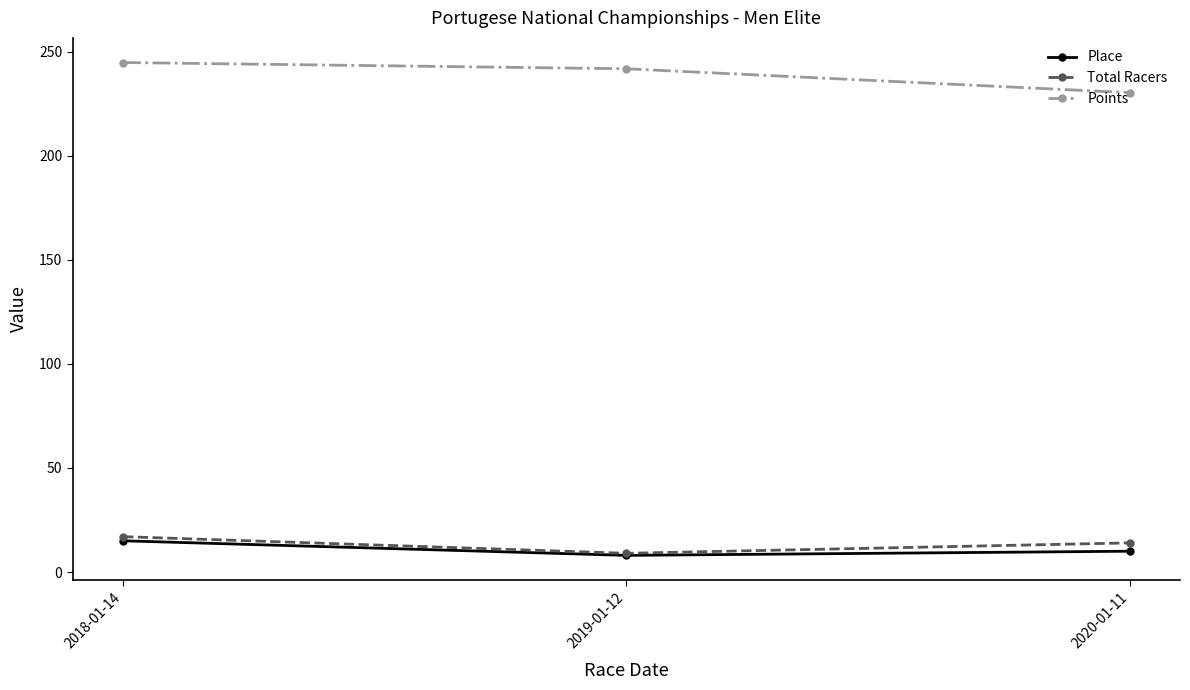

Count the Total Racers values in the range 9 to 17.

3